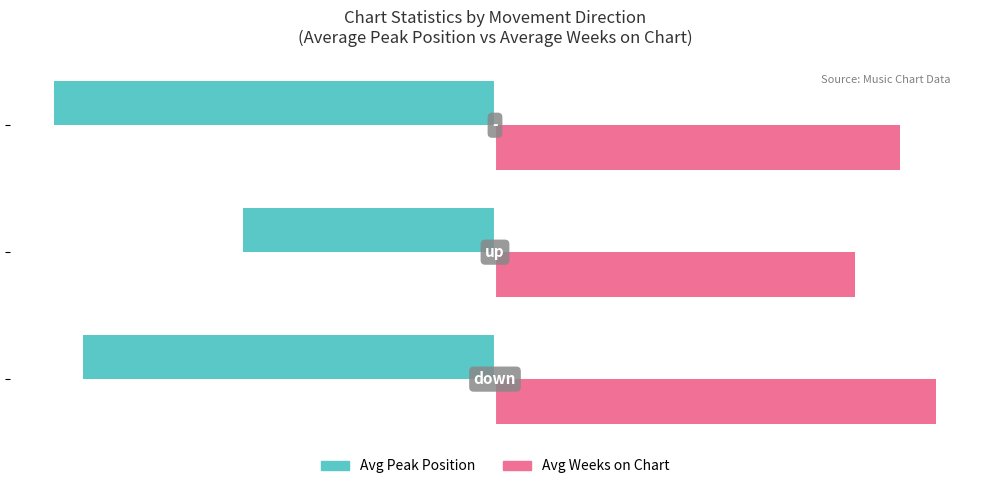

Reading left to right, what are all the values shown in this chart?

Avg Peak Position: -13.6	-8.3	-14.5
Avg Weeks on Chart (scaled): 14.5	11.8	13.3